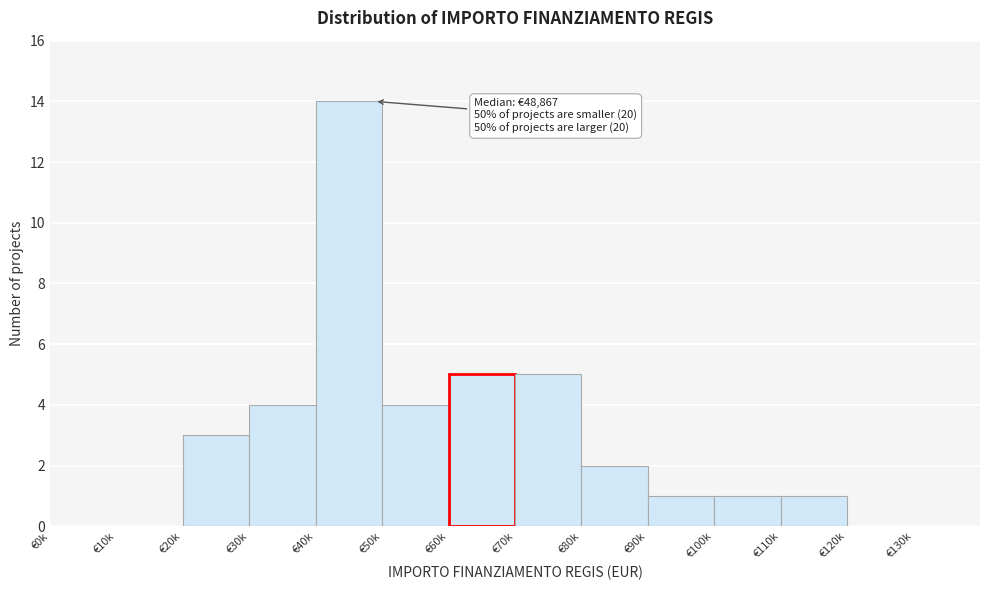

Reading left to right, list all the values displayed in this chart.

€0k=0	€10k=0	€20k=3	€30k=4	€40k=14	€50k=4	€60k=5	€70k=5	€80k=2	€90k=1	€100k=1	€110k=1	€120k=0	€130k=0